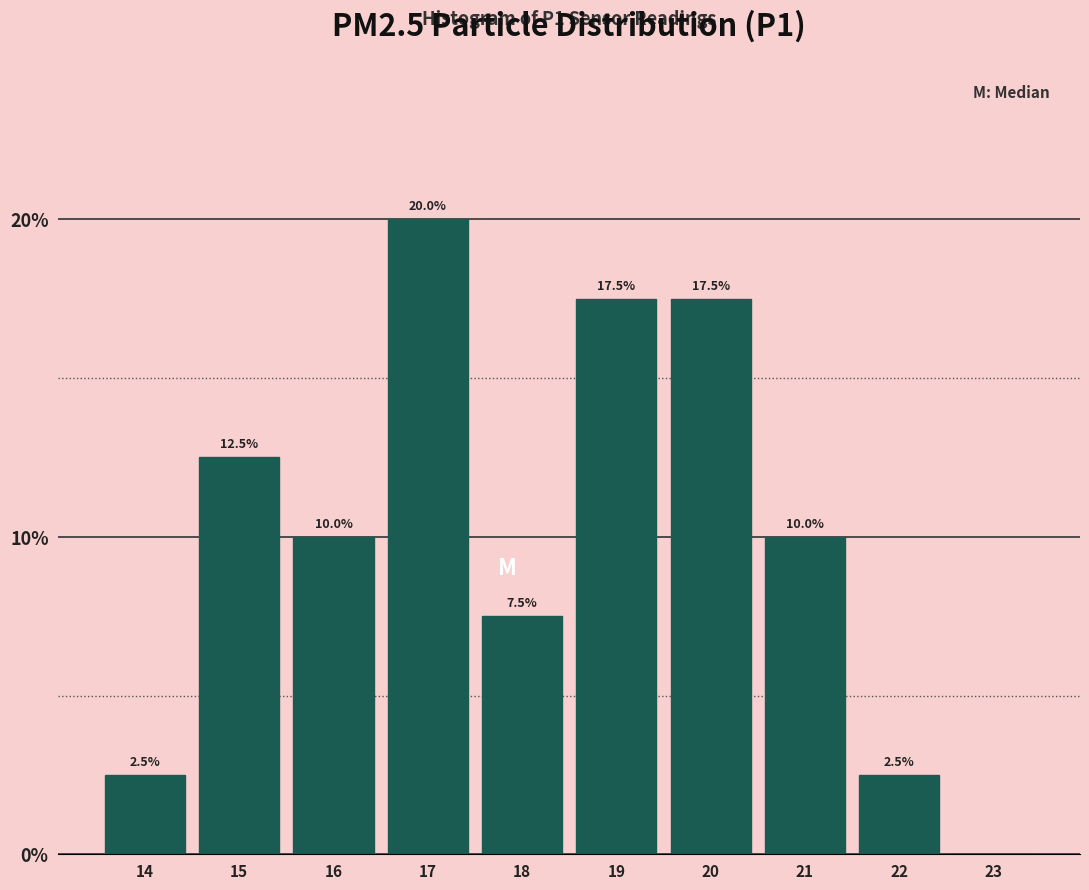

Reading right to left, list all the values displayed in this chart.

23=0.0	22=2.5	21=10.0	20=17.5	19=17.5	18=7.5	17=20.0	16=10.0	15=12.5	14=2.5